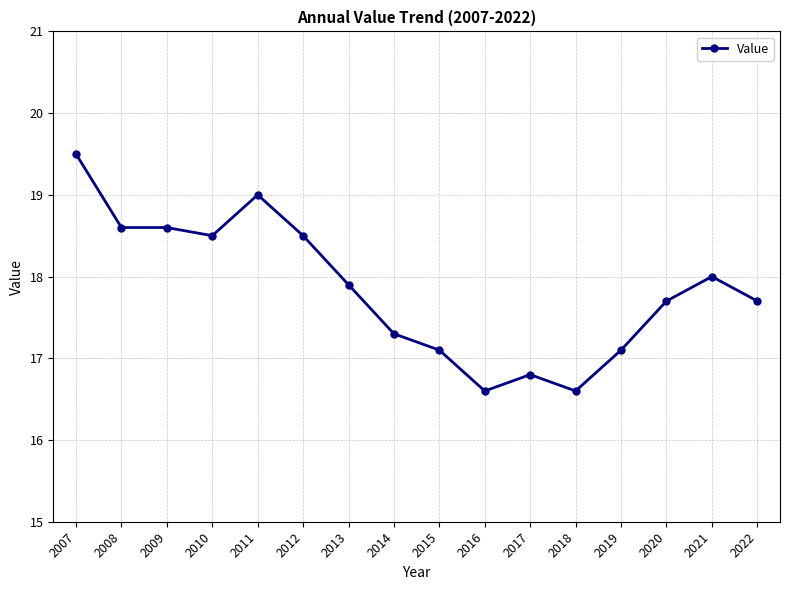

Does the chart have visible grid lines?

Yes